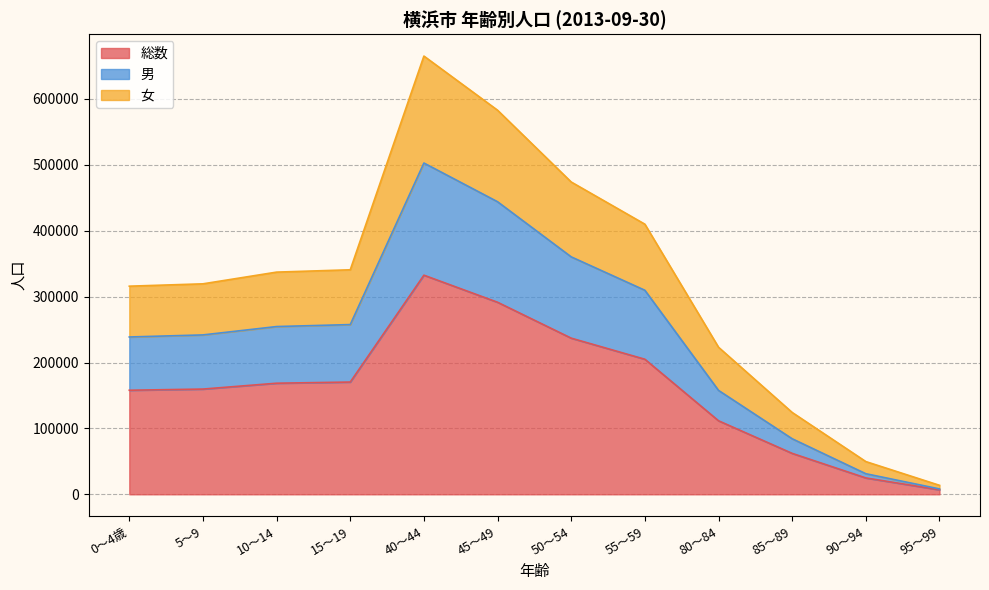

Is the value of 総数 at 0～4歳 greater than the value of 男 at 90～94?

Yes